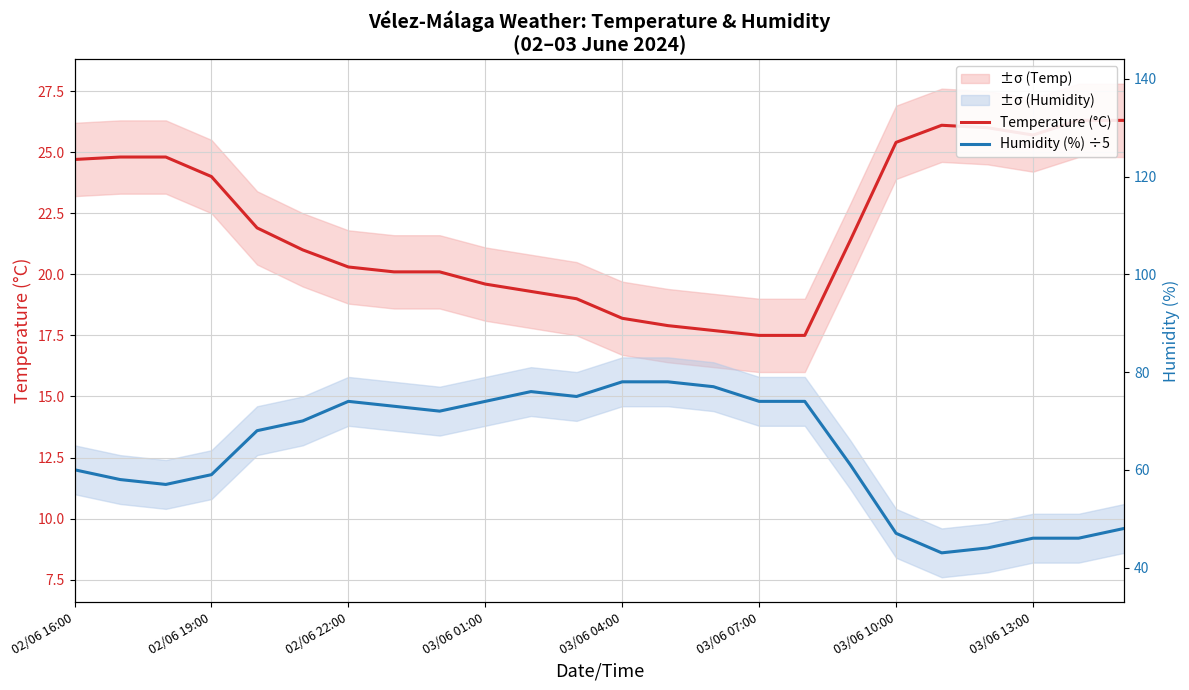

Reading right to left, what are all the values shown in this chart?

Temperature (°C): 26.3	26.3	25.7	26.0	26.1	25.4	21.4	17.5	17.5	17.7	17.9	18.2	19.0	19.3	19.6	20.1	20.1	20.3	21.0	21.9	24.0	24.8	24.8	24.7
Humidity (%) ÷5: 9.6	9.2	9.2	8.8	8.6	9.4	12.2	14.8	14.8	15.4	15.6	15.6	15.0	15.2	14.8	14.4	14.6	14.8	14.0	13.6	11.8	11.4	11.6	12.0